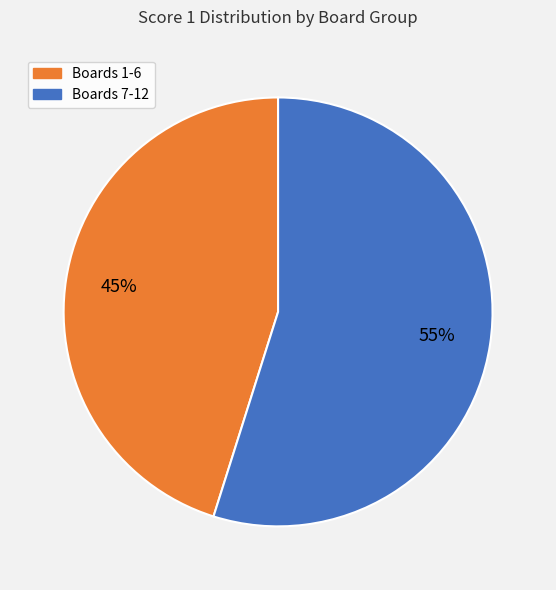

How many slices are in this pie chart?

2